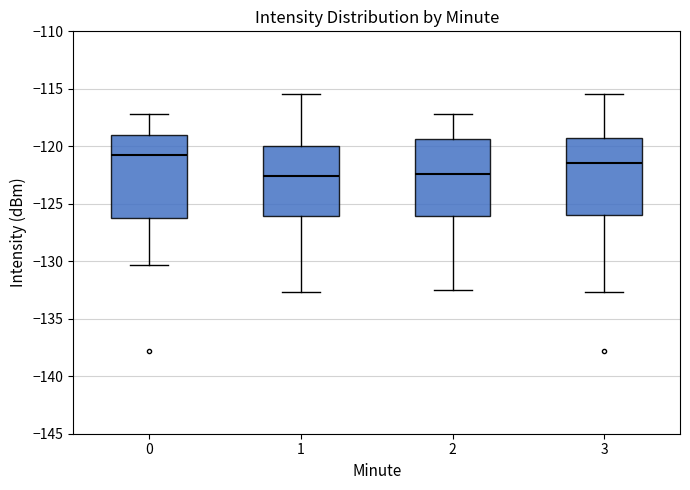

Reading left to right, transcribe this box plot: for each box, give where its median line is, the range the box spans, and where its two whiskers end, as read against the y-axis. The values are not printed on the chart, so give them approximately, as read against the axis.

0: median -120.5, box -126.0 to -119.0, whiskers -130.5 to -117.0
1: median -122.5, box -126.0 to -120.0, whiskers -132.5 to -115.5
2: median -122.5, box -126.0 to -119.5, whiskers -132.5 to -117.0
3: median -121.5, box -126.0 to -119.5, whiskers -132.5 to -115.5